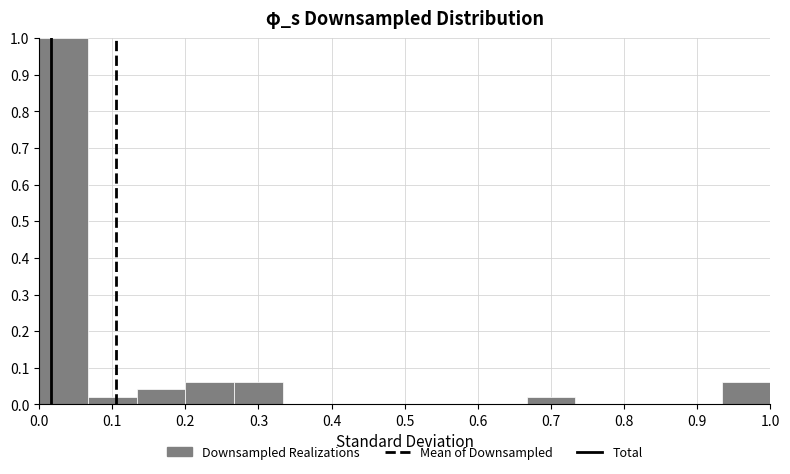

Reading left to right, transcribe this chart: for each bar, give the range it covers on the x-axis and its height. Neither the bar edges nor the heights are printed on the chart, so give them approximately, as read against the axes.

0.00 to 0.07: 1.00
0.07 to 0.13: 0.02
0.13 to 0.20: 0.04
0.20 to 0.27: 0.06
0.27 to 0.33: 0.06
0.33 to 0.40: 0
0.40 to 0.47: 0
0.47 to 0.53: 0
0.53 to 0.60: 0
0.60 to 0.67: 0
0.67 to 0.73: 0.02
0.73 to 0.80: 0
0.80 to 0.87: 0
0.87 to 0.93: 0
0.93 to 1.00: 0.06